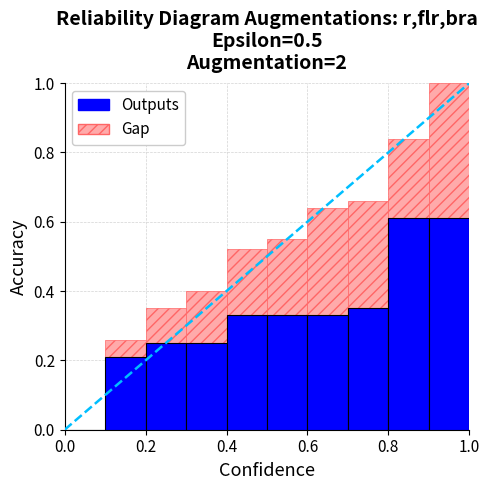

The value of Base Min at Observation.meta.id is 0. True or false?

True